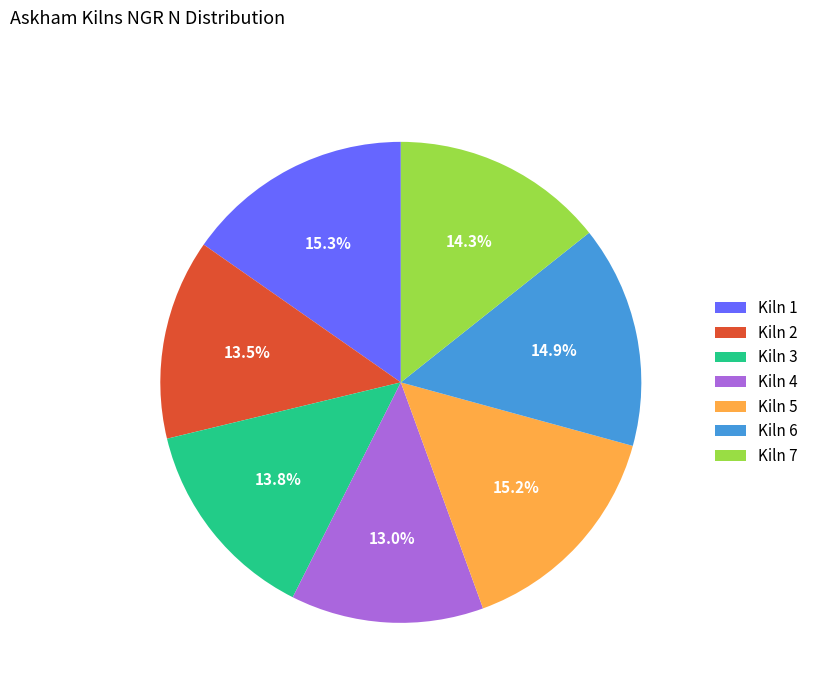

To the nearest percent, what percentage of the pie is Kiln 3?

14%